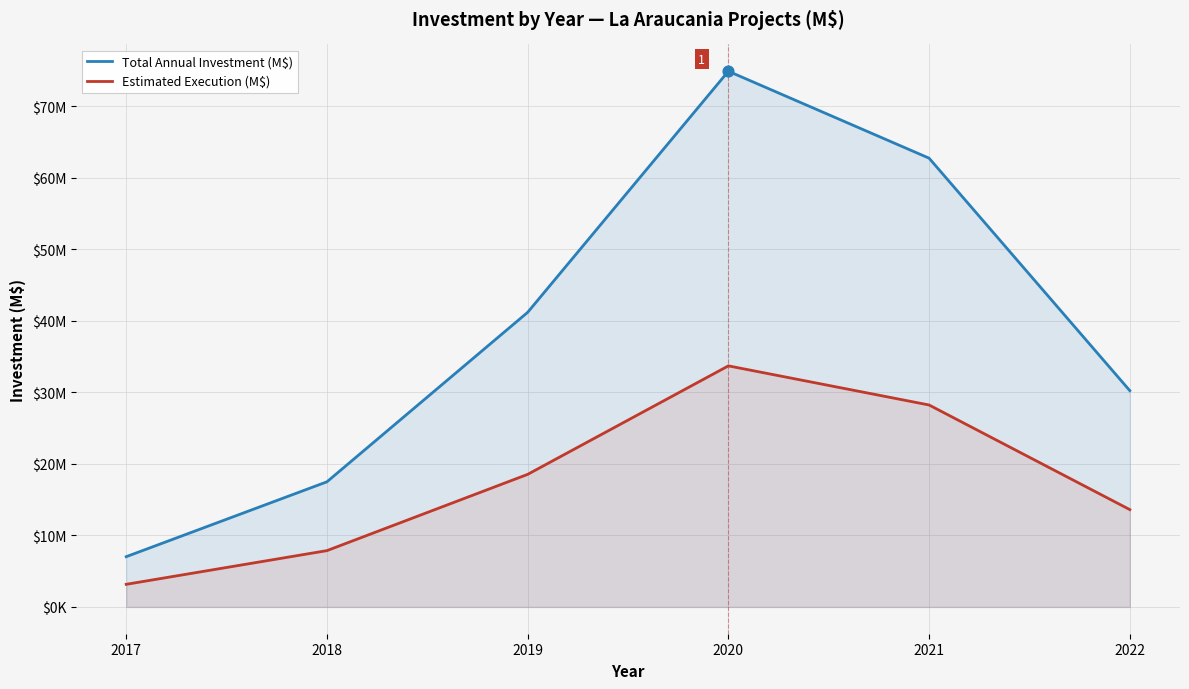

At which category is the sum across all series the highest?

2020